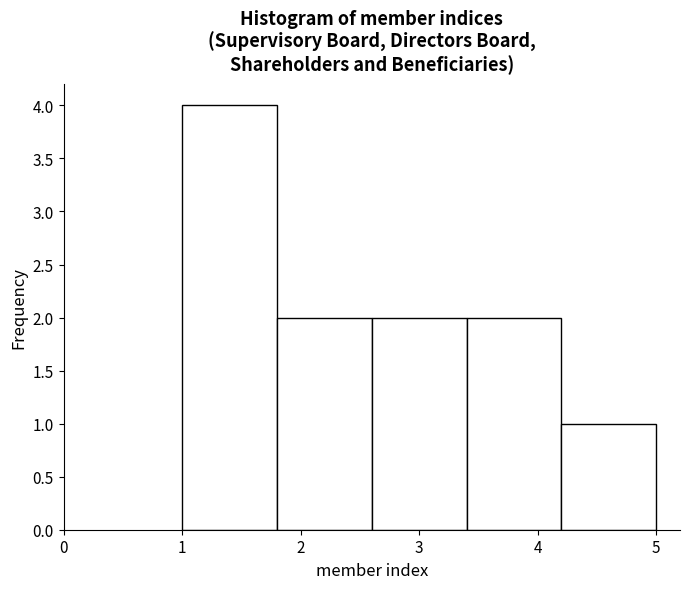

What is the height of the bar covering 2.6 to 3.4 on the x-axis? The values are not printed on the chart, so give them approximately, as read against the axis.

2